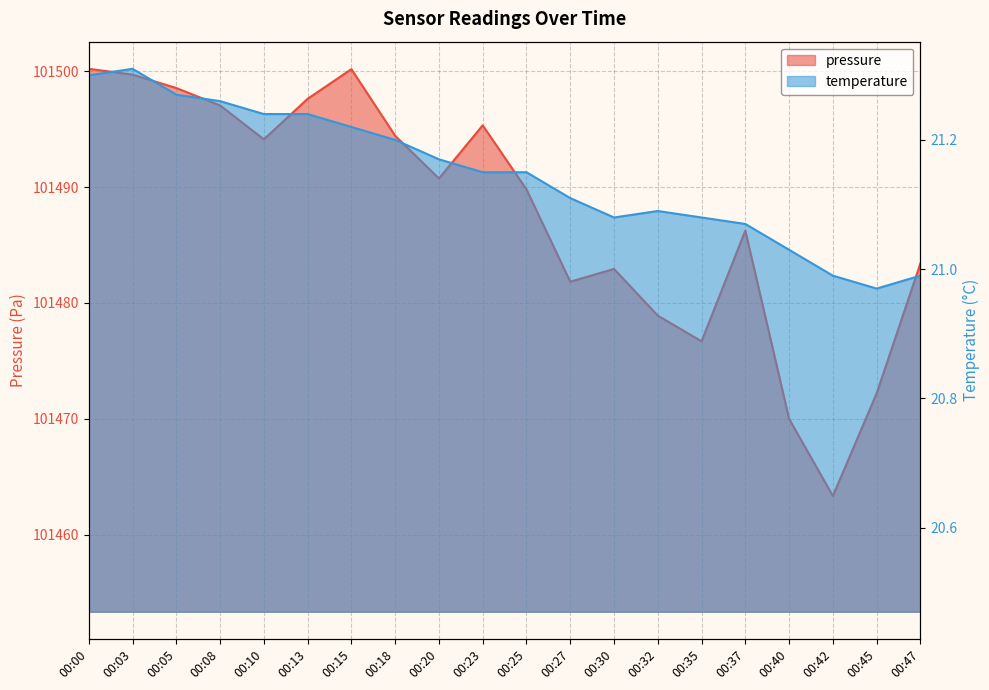

Does the chart have visible grid lines?

Yes